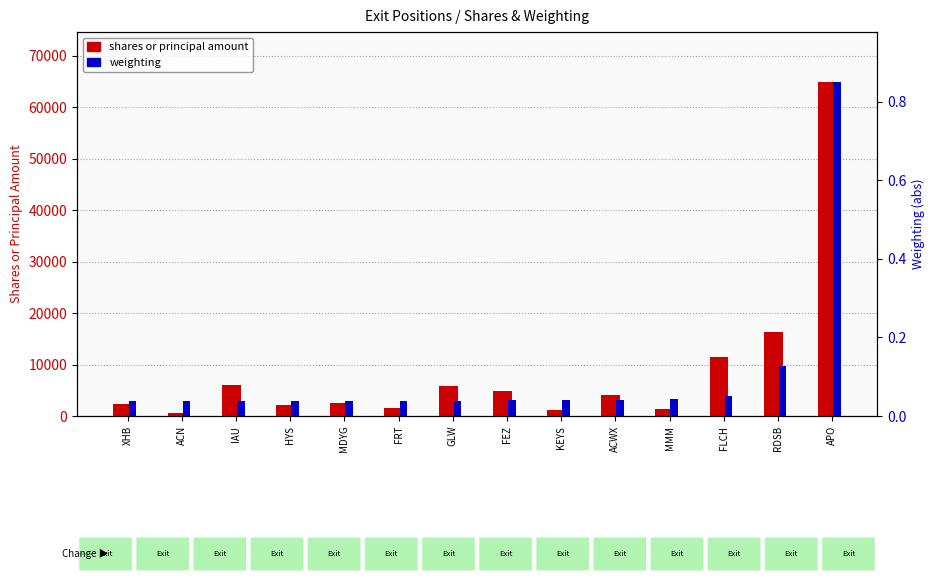

Reading left to right, list all the values displayed in this chart.

shares or principal amount: XHB=2365.0	ACN=500.0	IAU=5950.0	HYS=2048.0	MDYG=2550.0	FRT=1550.0	GLW=5740.0	FEZ=4800.0	KEYS=1094.0	ACWX=4075.0	MMM=1335.0	FLCH=11420.0	RDSB=16373.0	APO=64875.0
weighting: XHB=0.0	ACN=0.0	IAU=0.0	HYS=0.0	MDYG=0.0	FRT=0.0	GLW=0.0	FEZ=0.0	KEYS=0.0	ACWX=0.0	MMM=0.0	FLCH=0.1	RDSB=0.1	APO=0.8